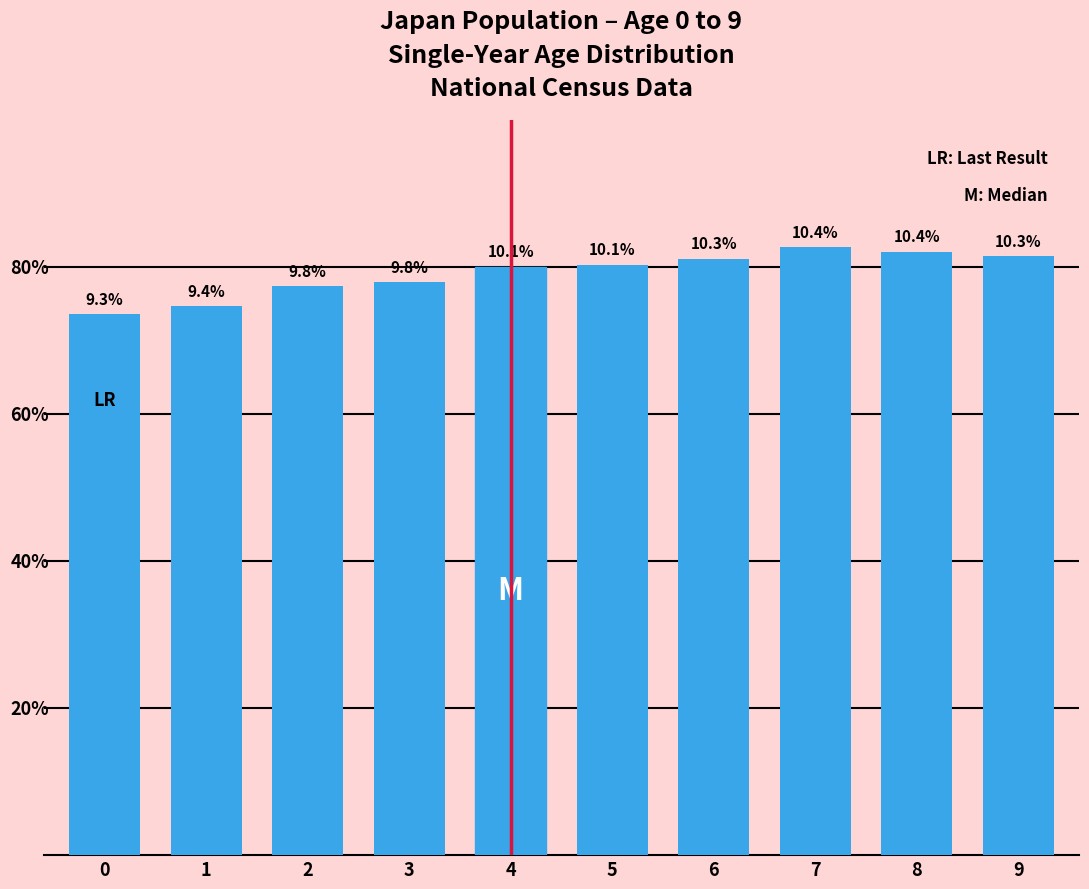

Approximately how many times larger is the value at 6 compared to 2?

1.0